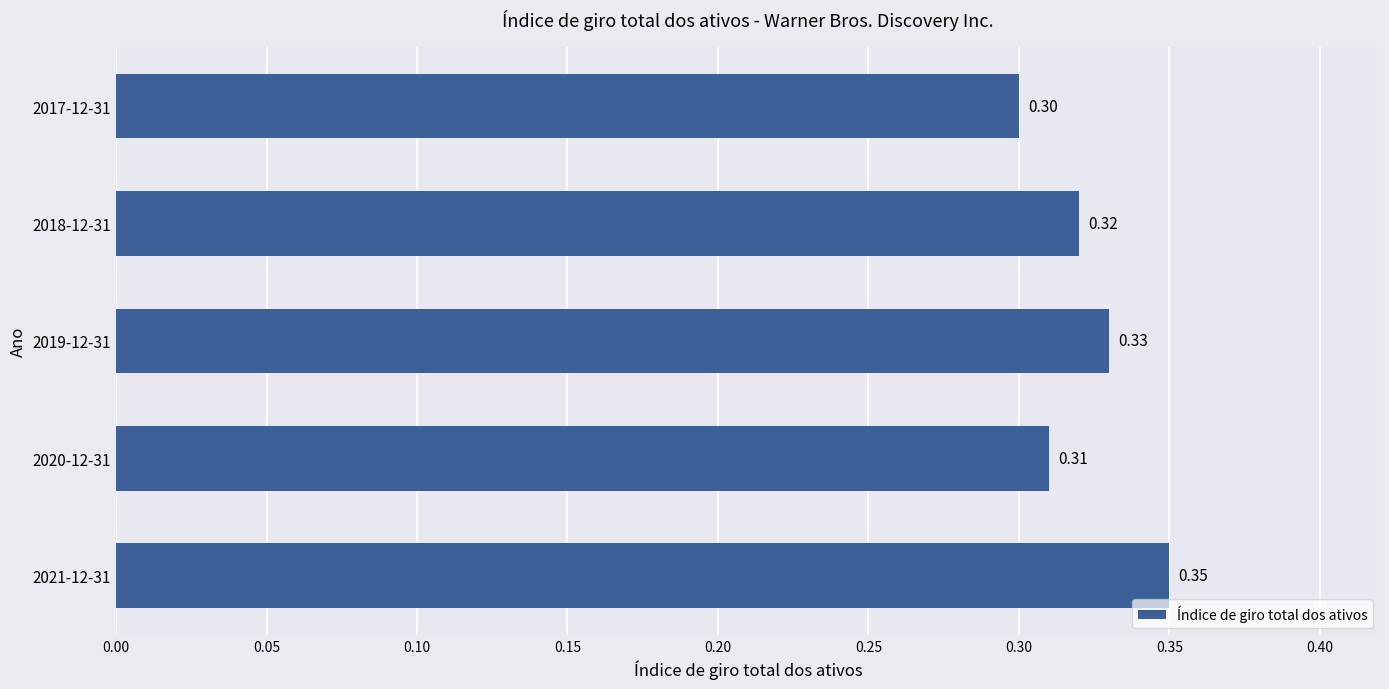

List the labels in order of value, smallest first.

2017-12-31, 2020-12-31, 2018-12-31, 2019-12-31, 2021-12-31